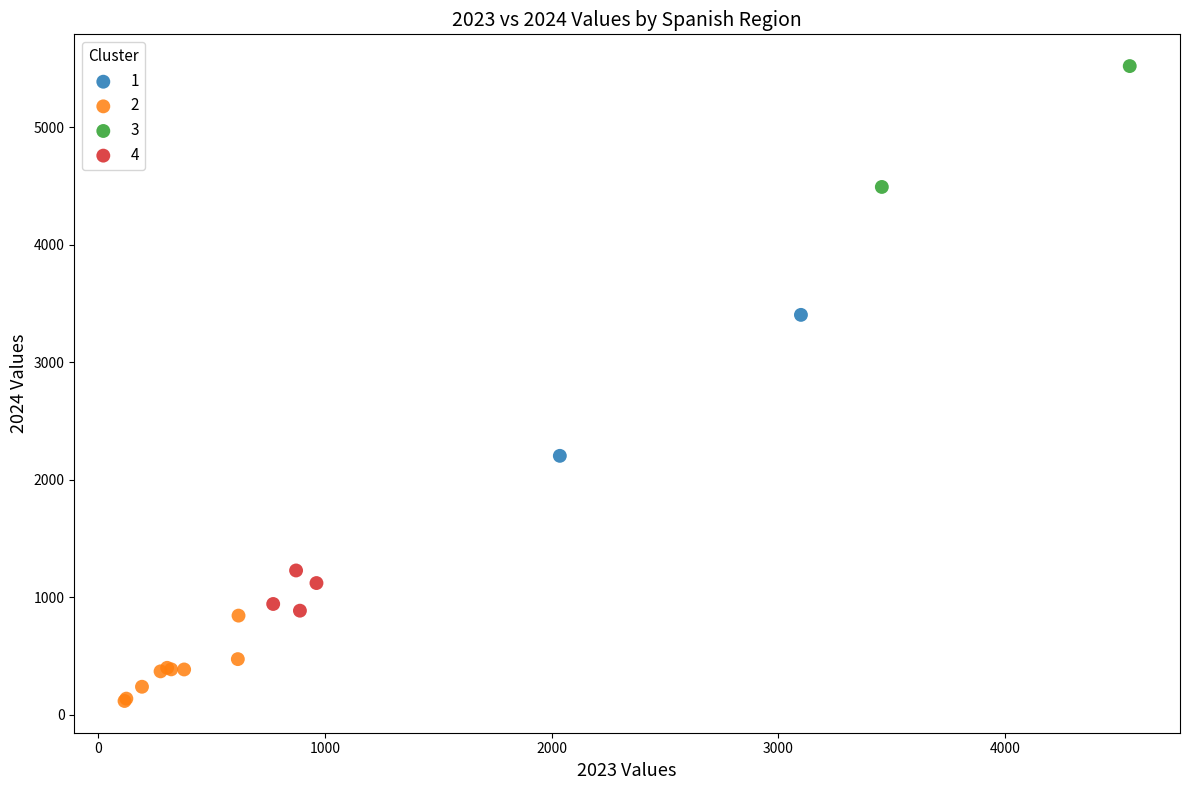

Which series has the largest Y range (max minus min)?

1